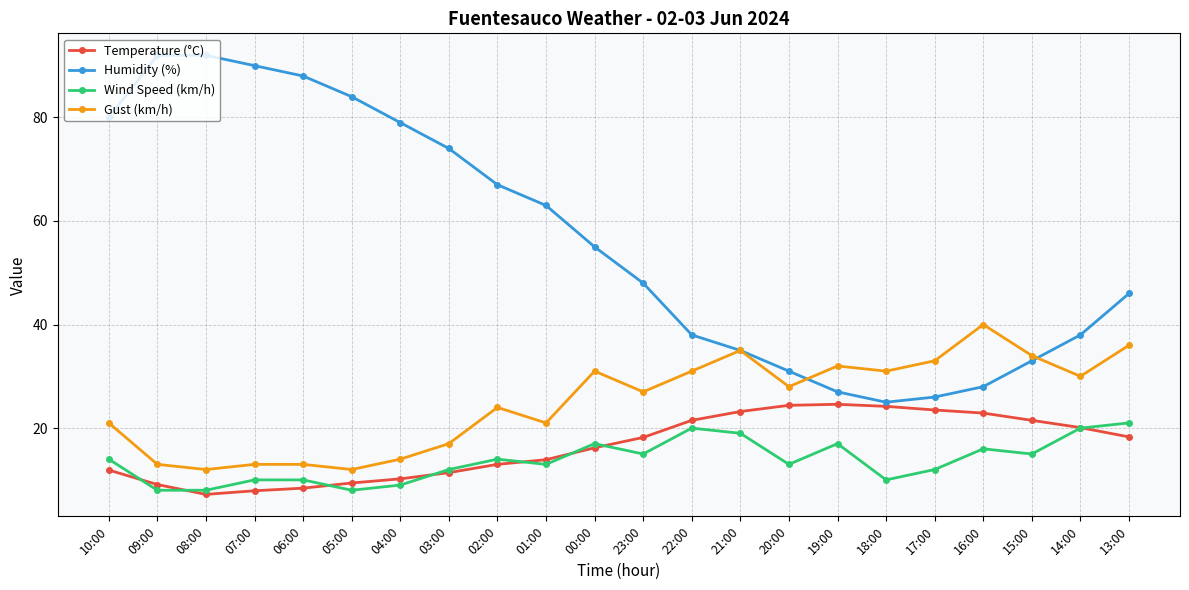

Rank the series at 22:00 from lowest to highest value.

Wind Speed (km/h), Temperature (°C), Gust (km/h), Humidity (%)